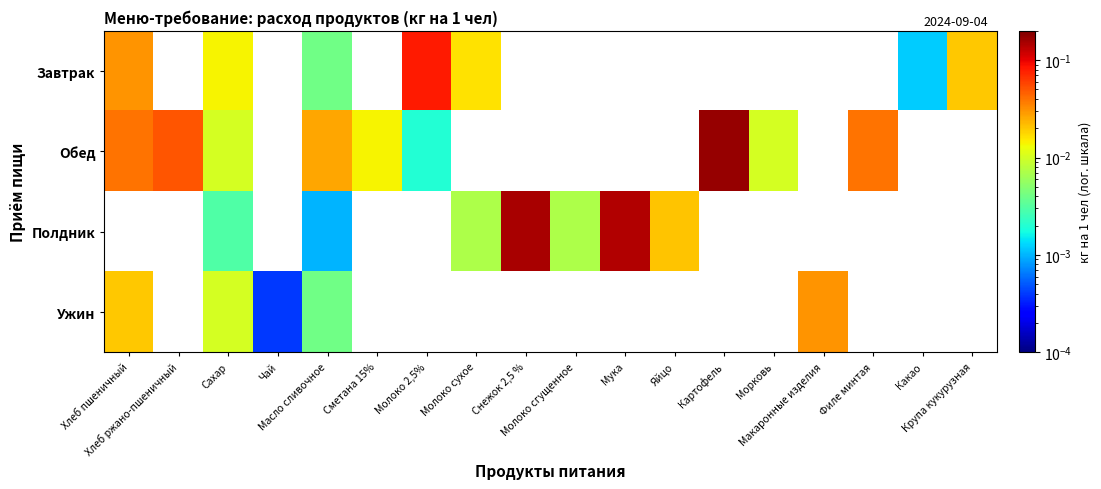

True or false: Полдник has a value of 0.1 at Мука.

True